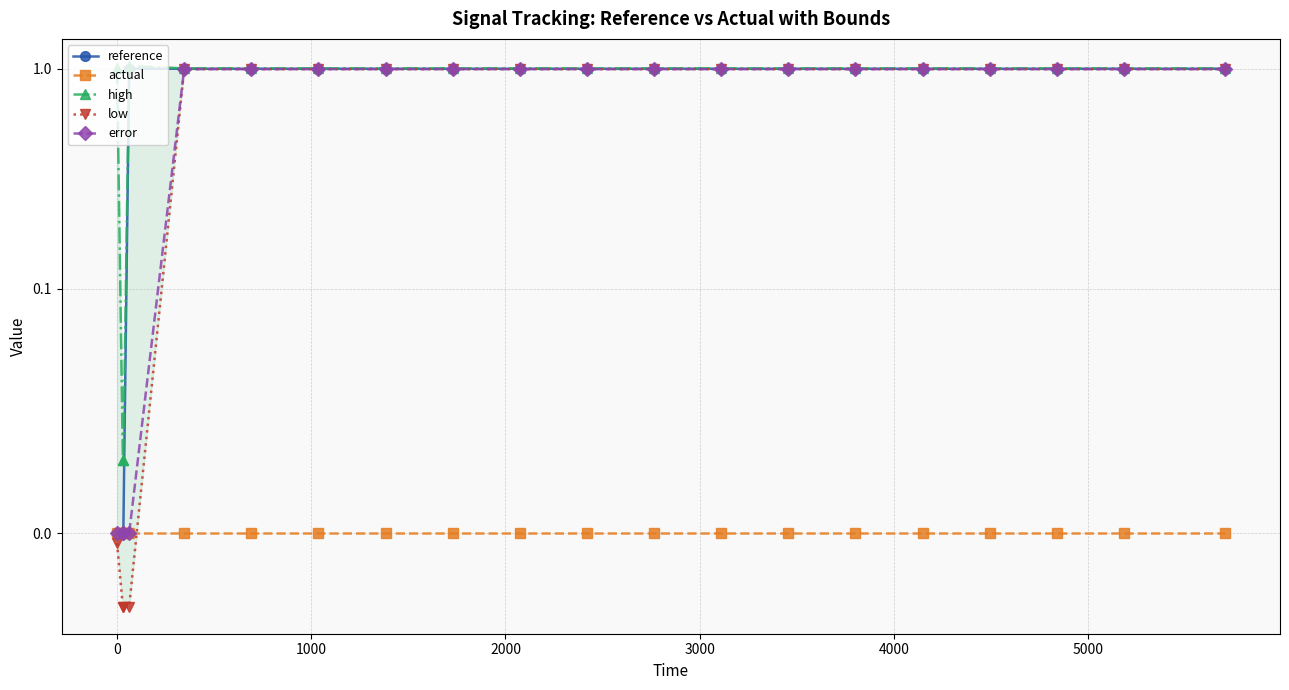

Count the number of categories in the chart.

20